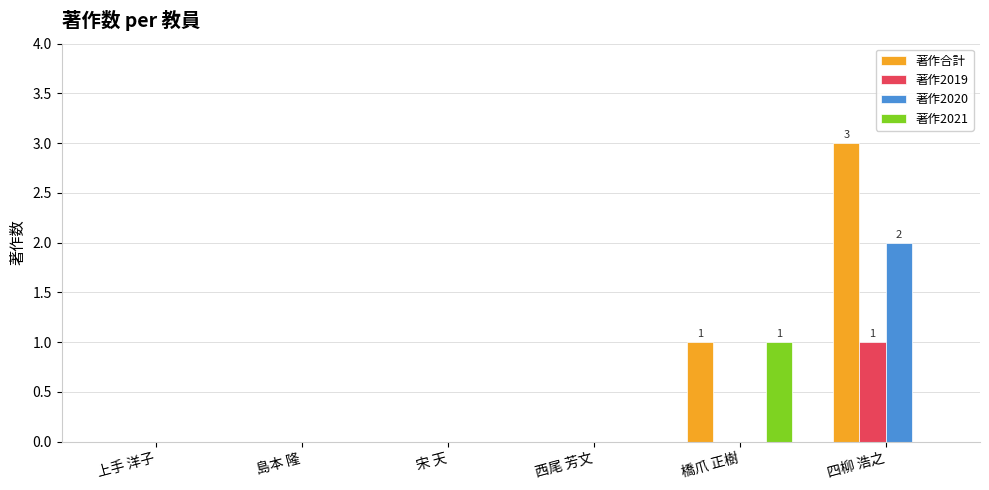

Reading right to left, transcribe all the data shown in this chart.

著作合計: 3	1	0	0	0	0
著作2019: 1	0	0	0	0	0
著作2020: 2	0	0	0	0	0
著作2021: 0	1	0	0	0	0